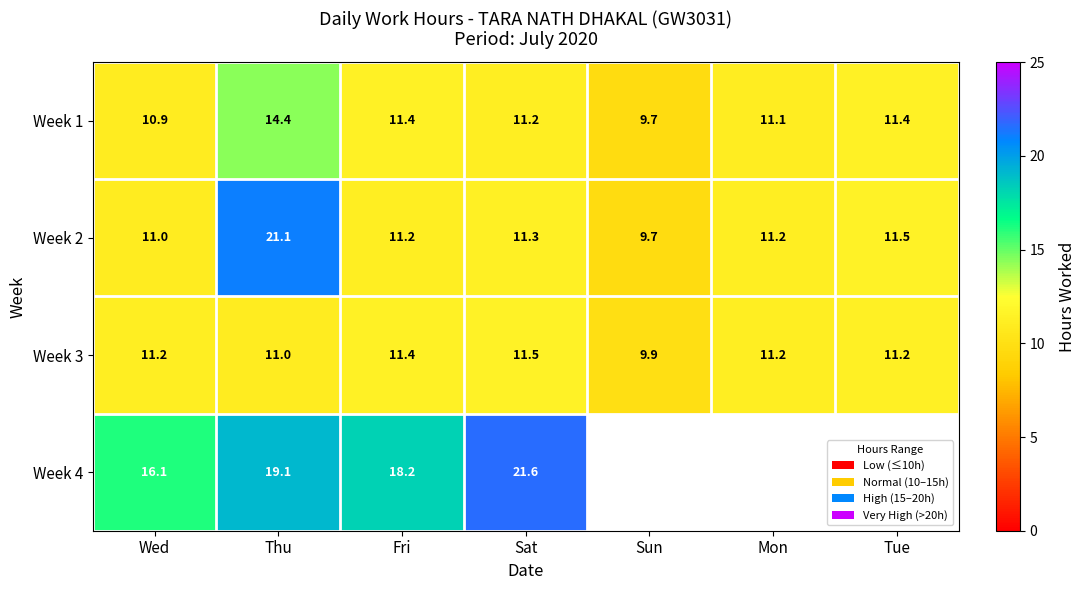

What is the maximum value for Week 3?

11.5